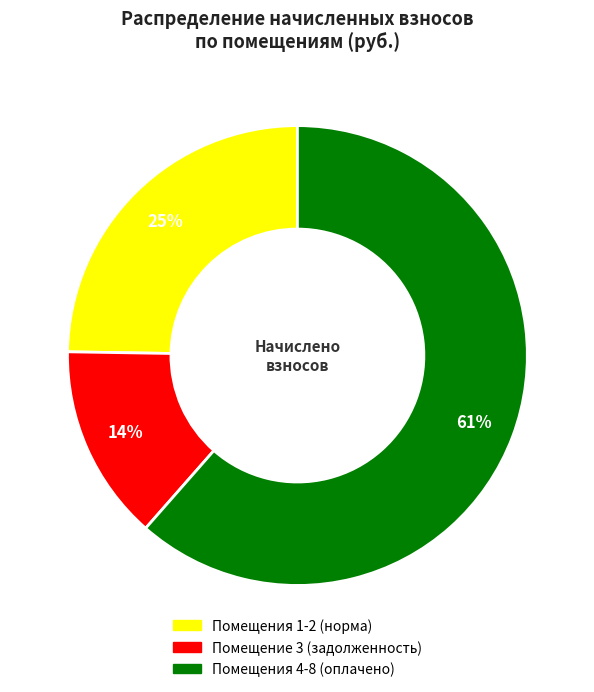

Is there a majority slice in this chart?

Yes